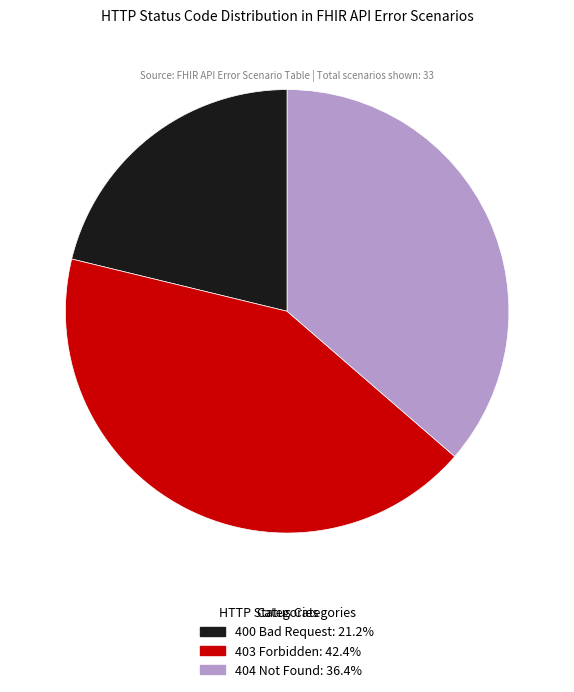

Which slice is the smallest?

400 Bad Request